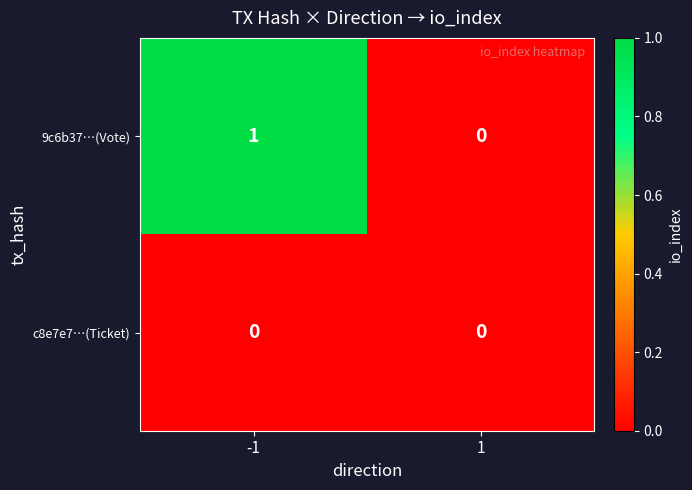

How many positive values does the 9c6b37…(Vote) series have?

1